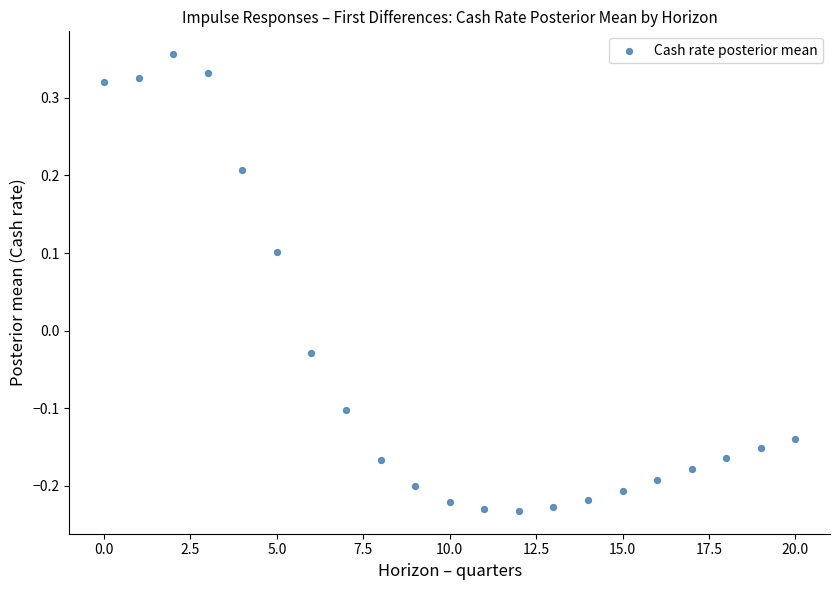

What is the range of Y values (max minus min)?

0.6